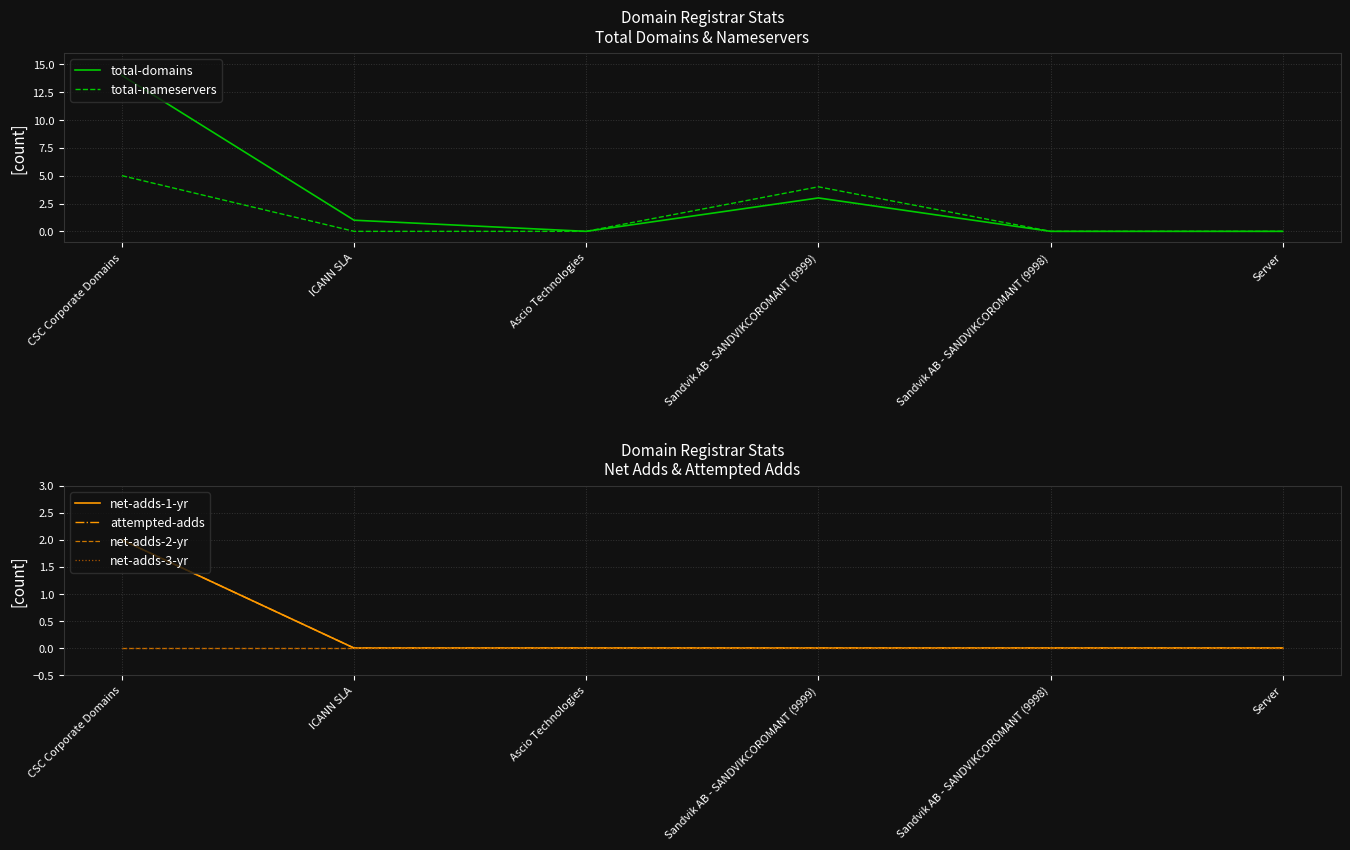

The total-nameservers series shows 2 at CSC Corporate Domains. True or false?

False